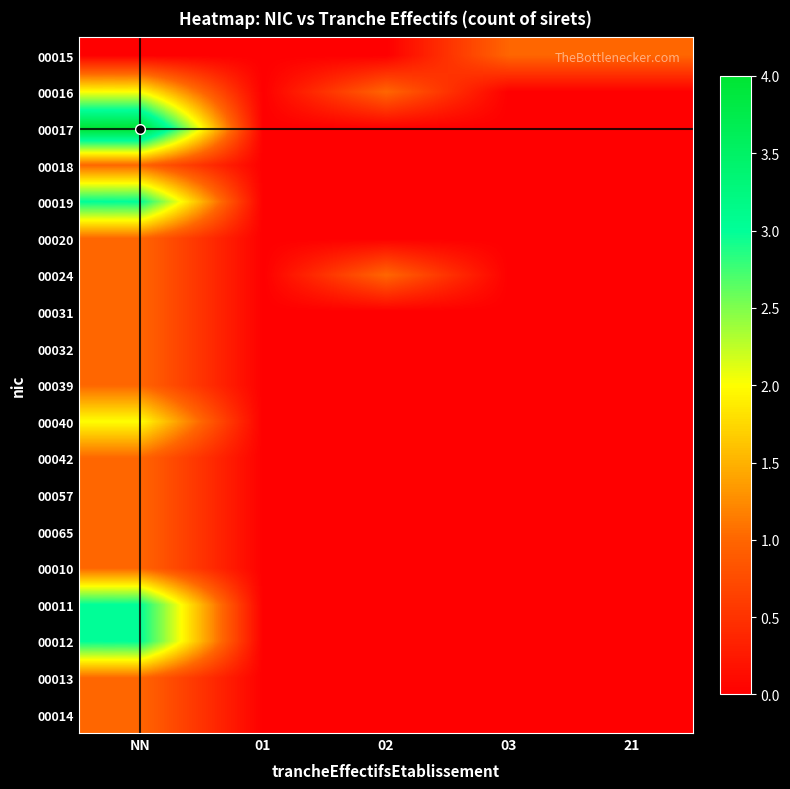

Rank the series at NN from highest to lowest value.

00017, 00019, 00011, 00012, 00016, 00040, 00018, 00020, 00024, 00031, 00032, 00039, 00042, 00057, 00065, 00010, 00013, 00014, 00015